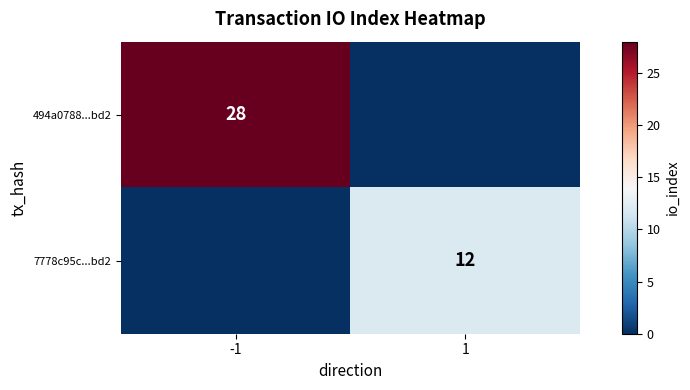

The 494a0788...bd2 series shows 10 at -1. True or false?

False